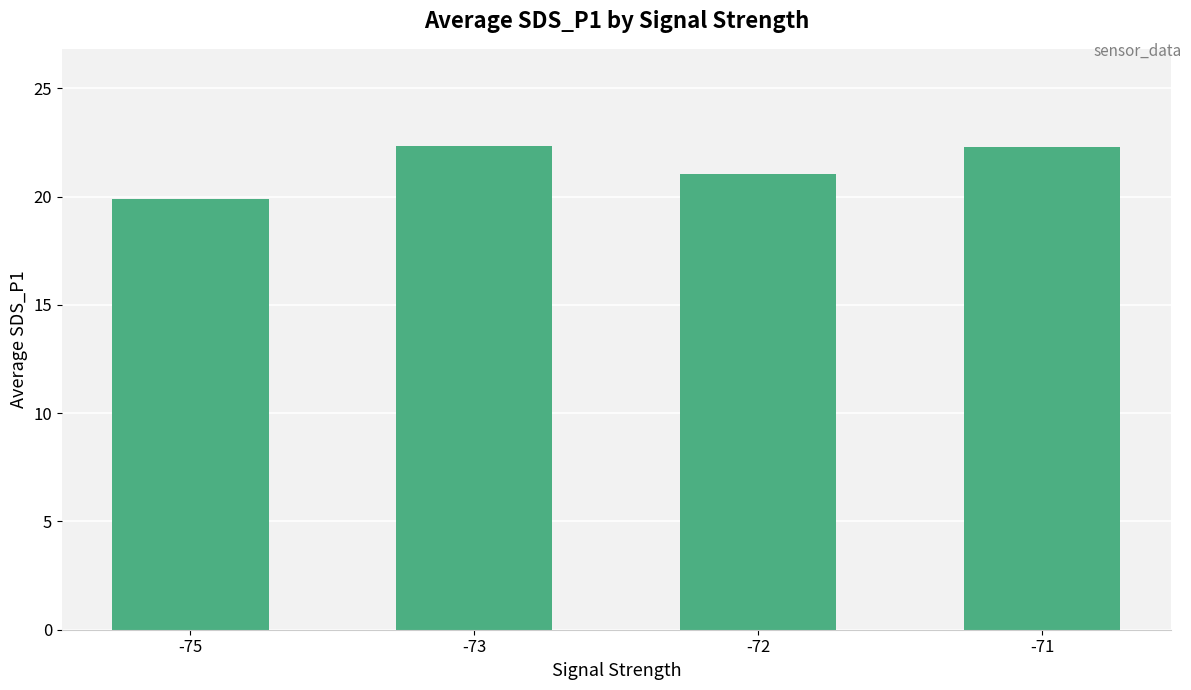

What is the value of the 4th bar from the left?

22.3